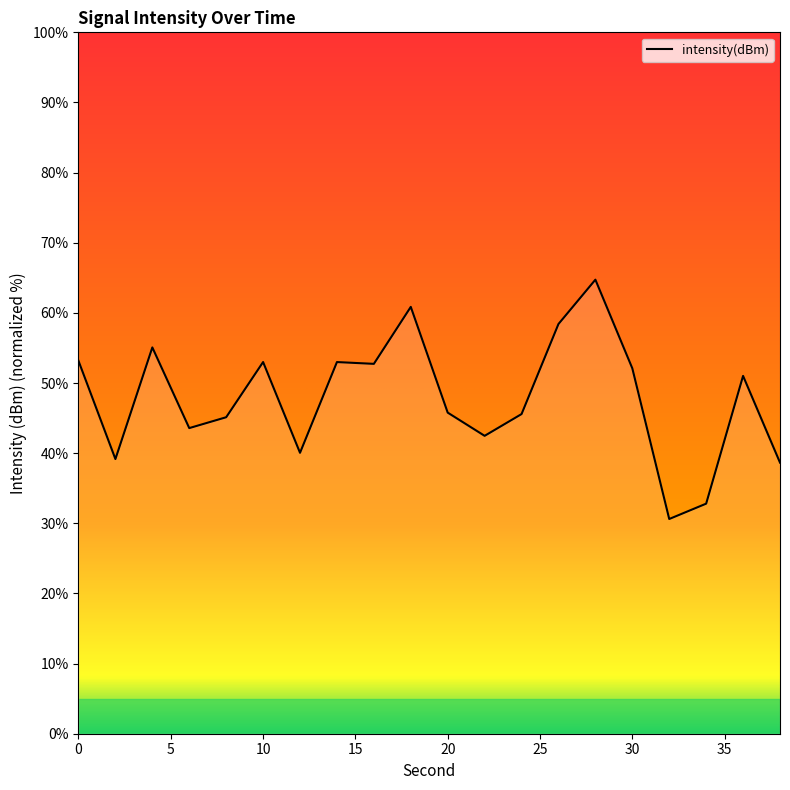

What is the greatest value displayed?

64.7